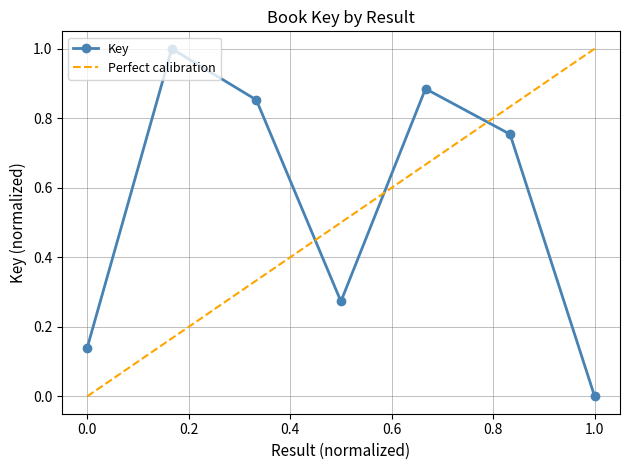

Does the chart display data point markers on the line(s)?

Yes